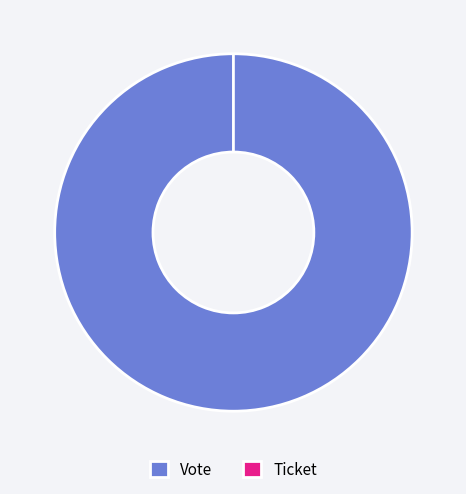

Combined, do Ticket and Vote account for over 50%?

Yes